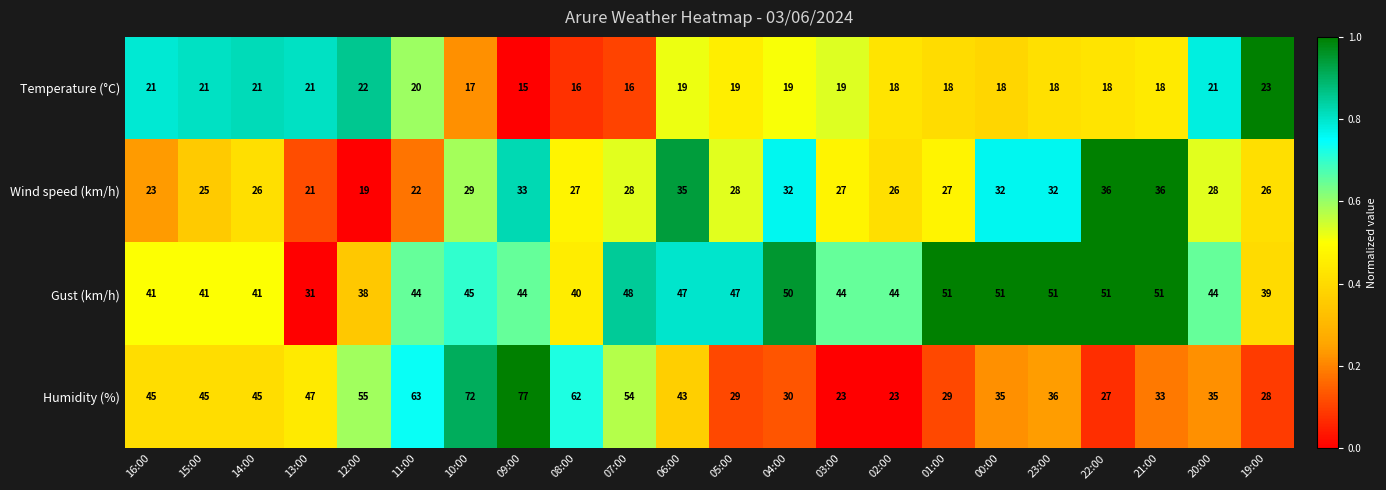

Rank the series at 01:00 from highest to lowest value.

Gust (km/h), Humidity (%), Wind speed (km/h), Temperature (°C)